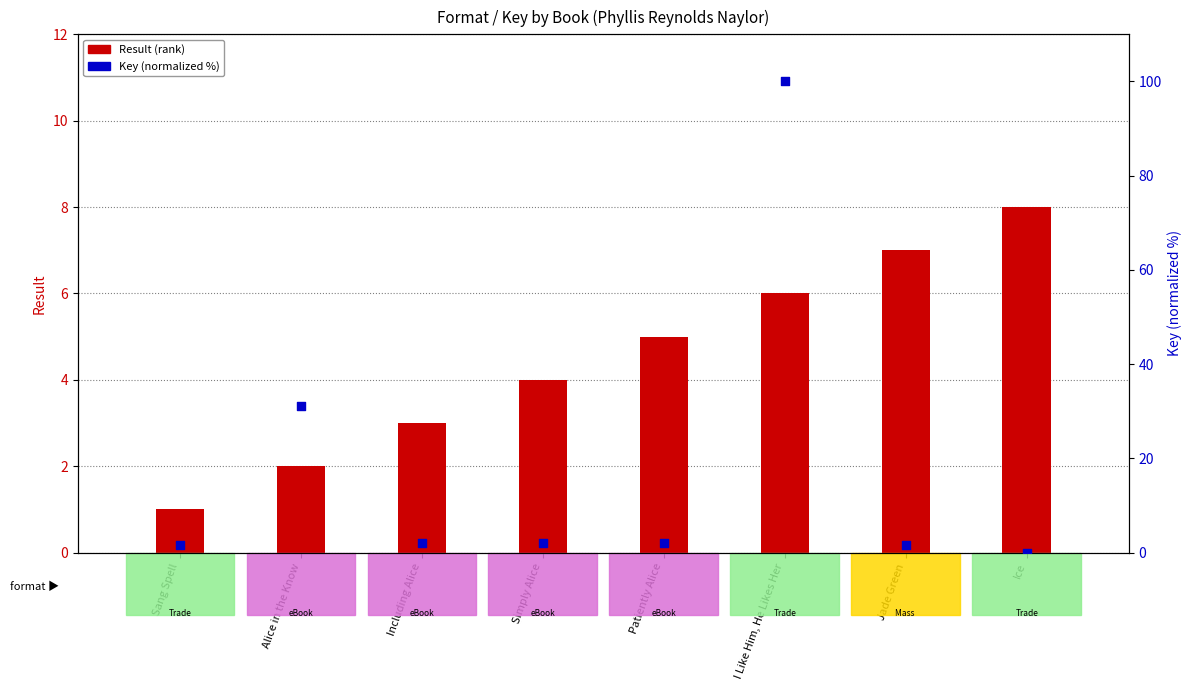

Which series contains the lowest Y value?

Key (normalized %)